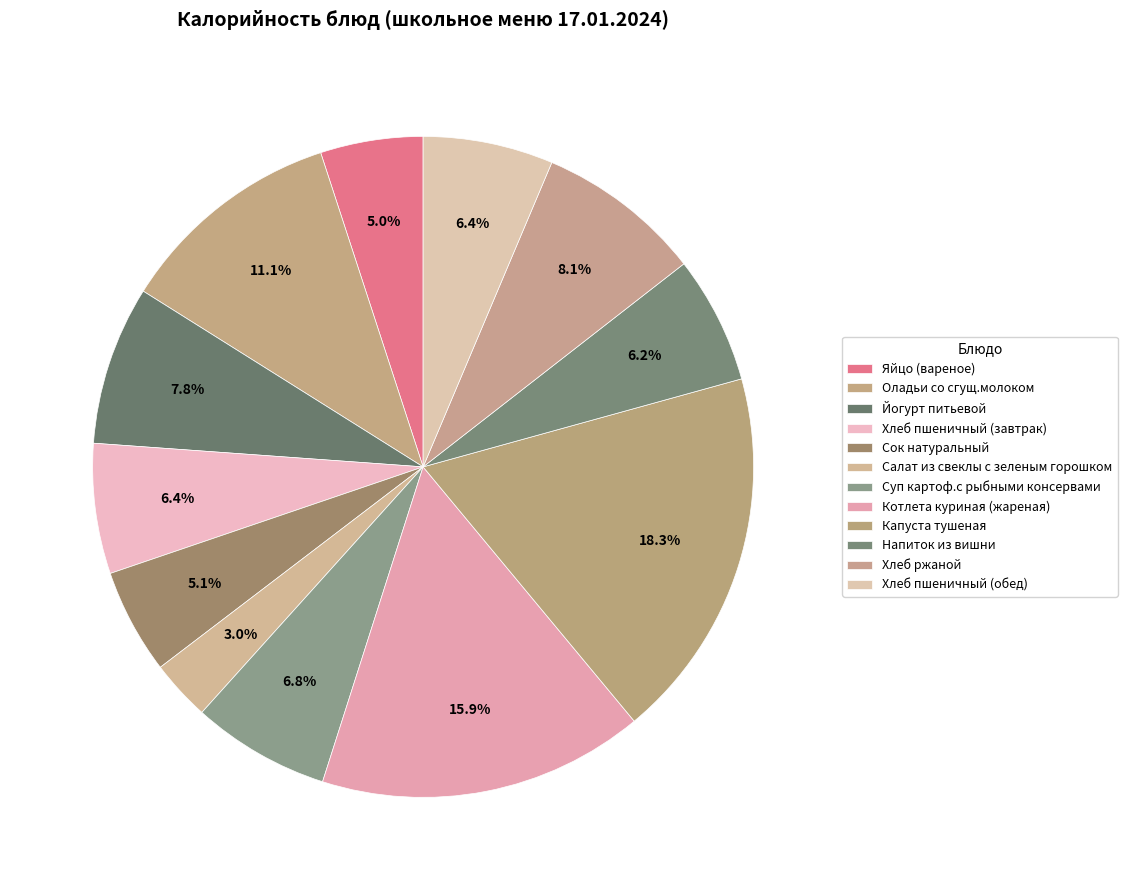

How many slices are in this pie chart?

12